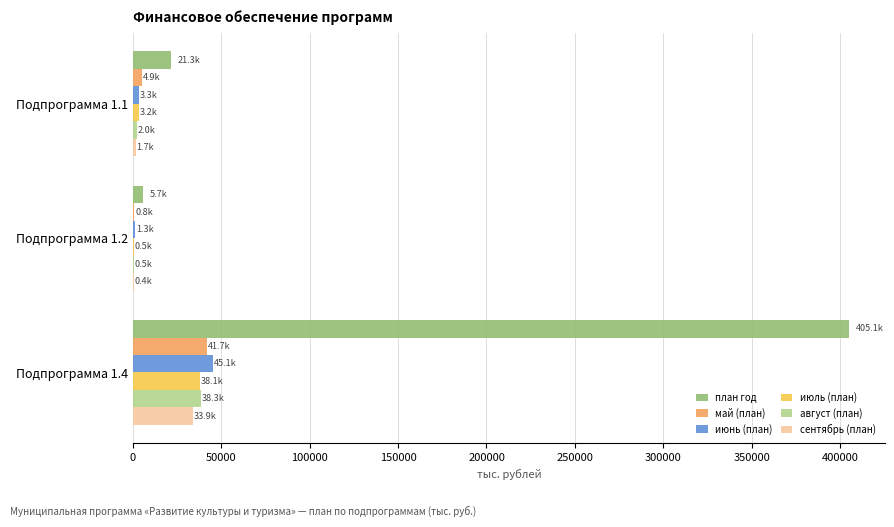

At which category is the sum across all series the highest?

Подпрограмма 1.4